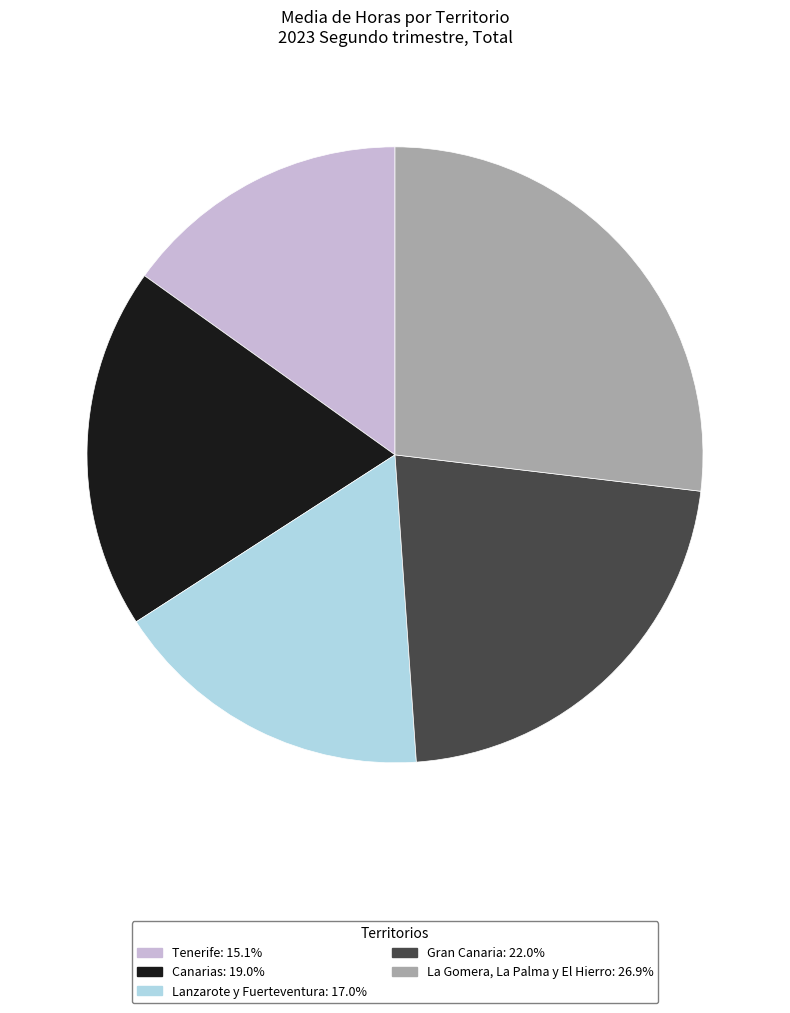

Rank the categories by value from highest to lowest.

La Gomera, La Palma y El Hierro, Gran Canaria, Canarias, Lanzarote y Fuerteventura, Tenerife